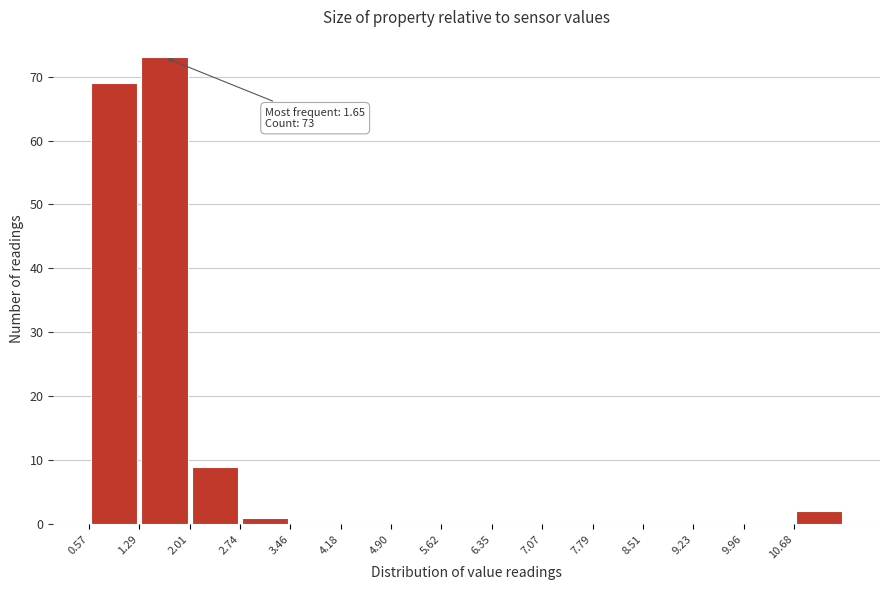

Which range on the x-axis has the tallest bar?

1.3 to 2.0